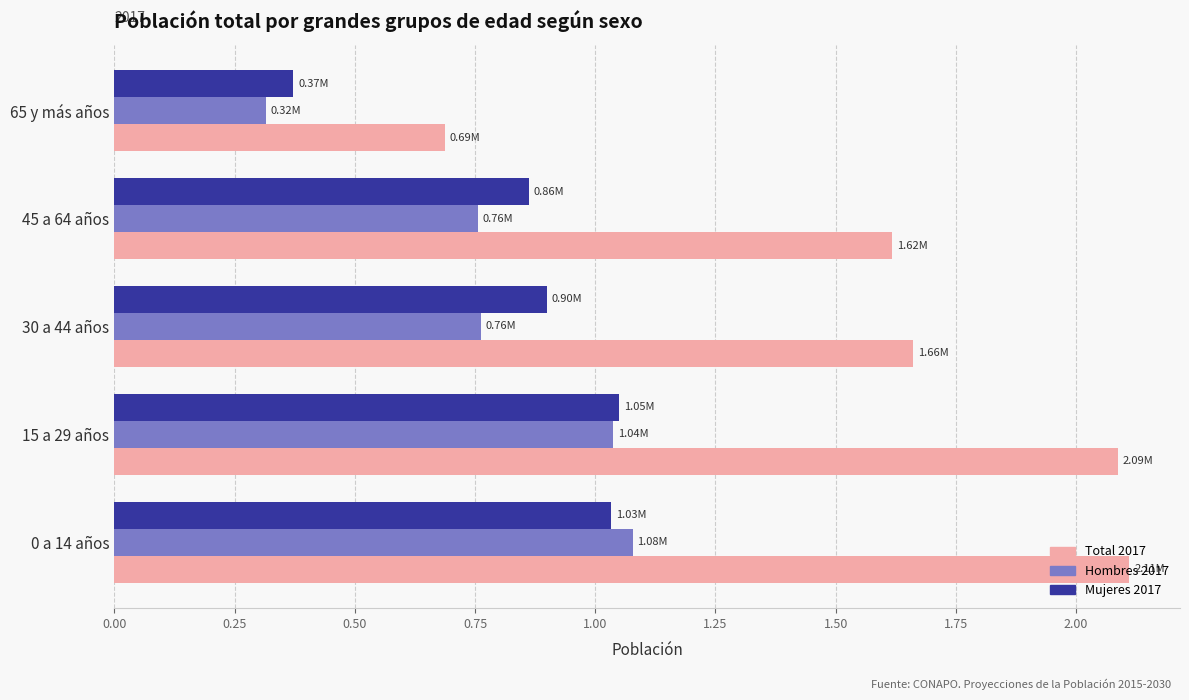

What is the difference between the maximum and minimum values in the Total 2017 series?

1.4